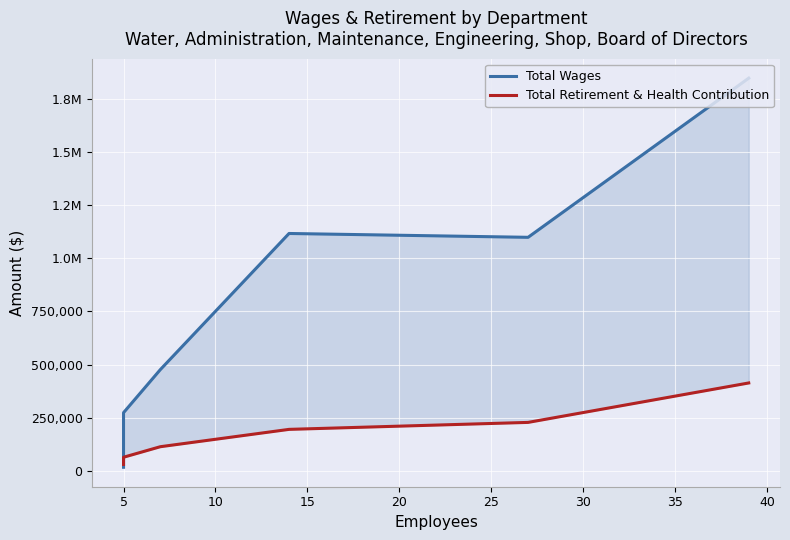

In Total Wages, how many points are lower than both neighbors (excluding endpoints)?

1